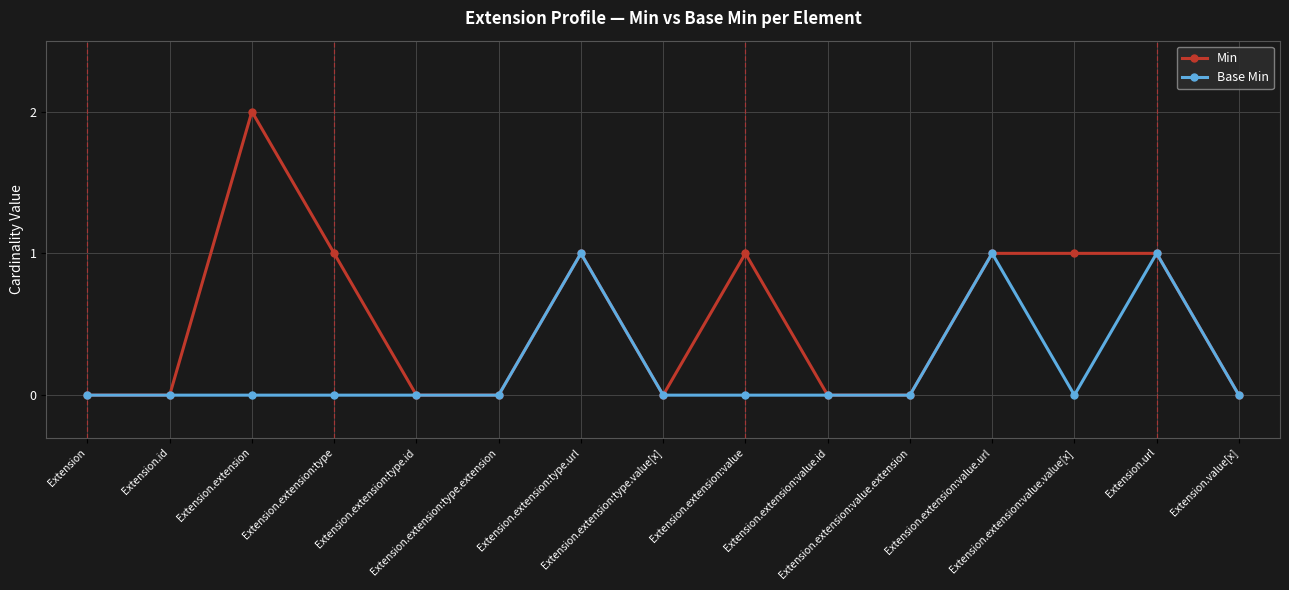

Rank the series at Extension.extension:value from lowest to highest value.

Base Min, Min